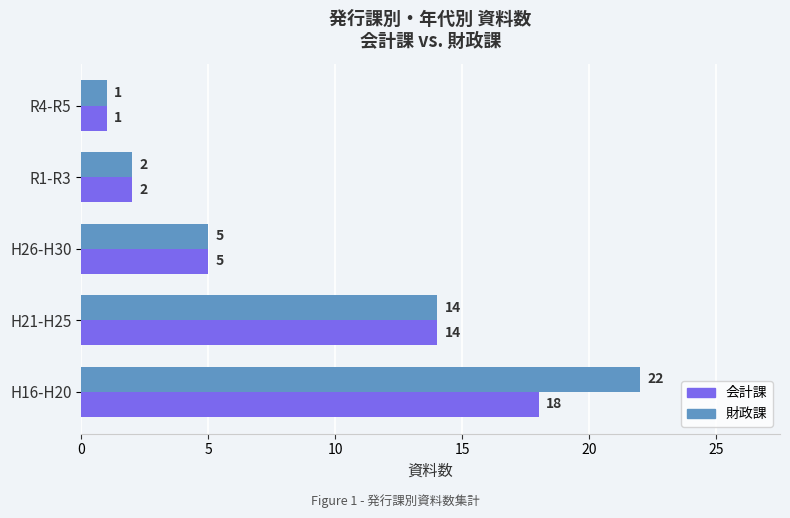

List the series in order of their peak value, highest first.

財政課, 会計課